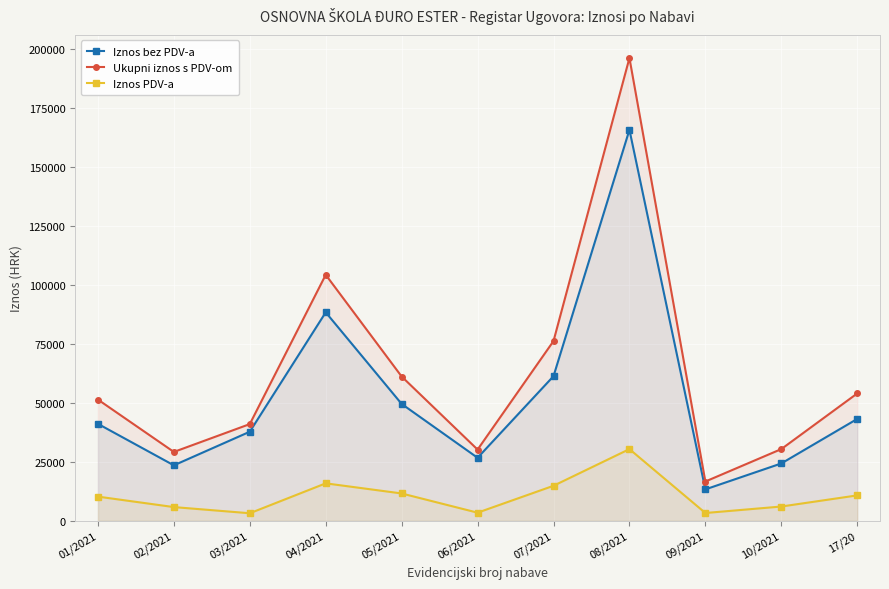

How many interior local valleys does the Iznos bez PDV-a series have?

3